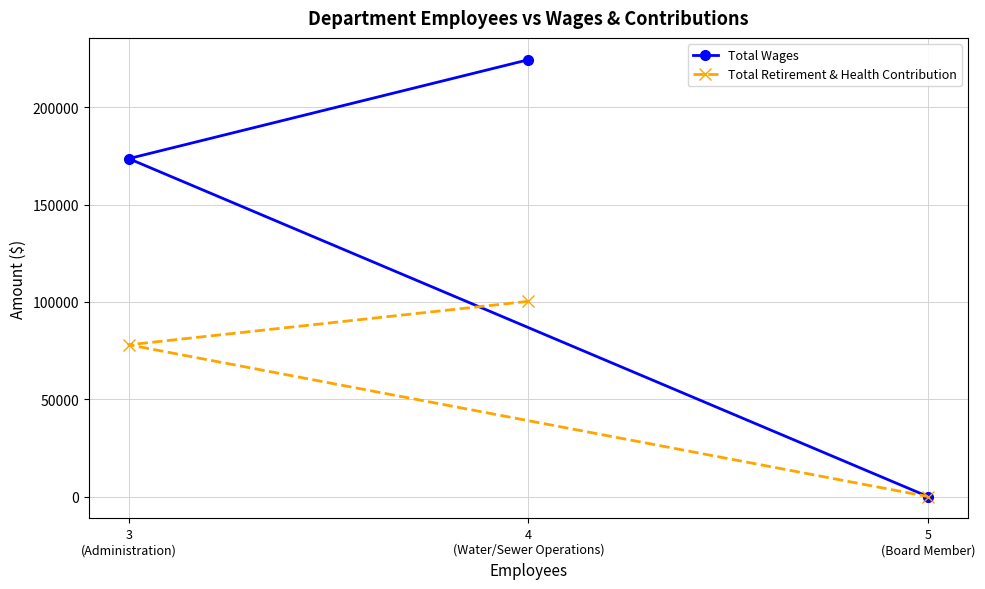

Count the Total Wages values in the range 0 to 224353.

3